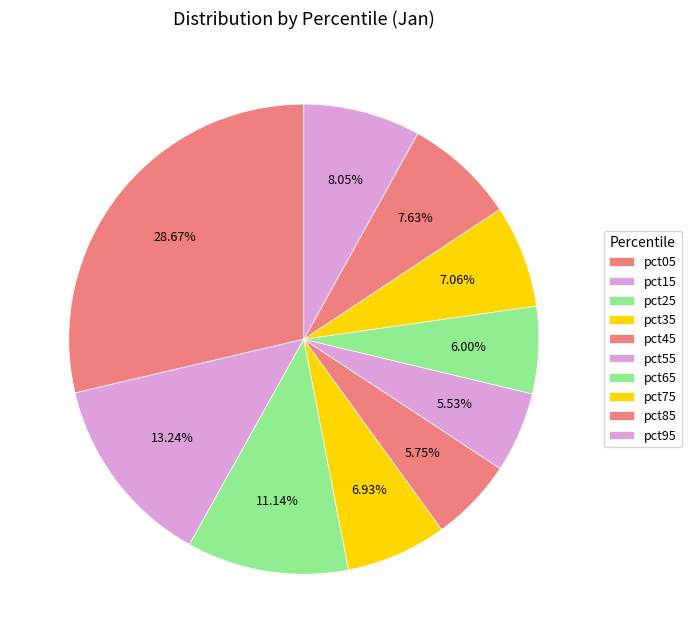

Is pct45 the majority of the pie?

No